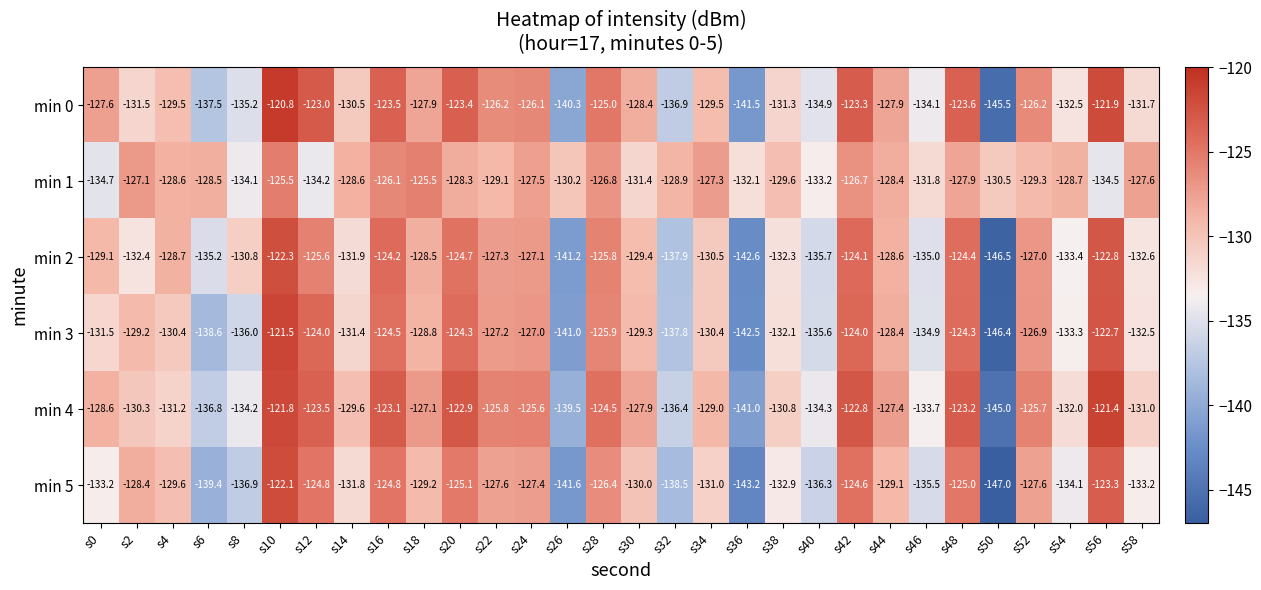

At which label is min 0 closest to -133?

s54